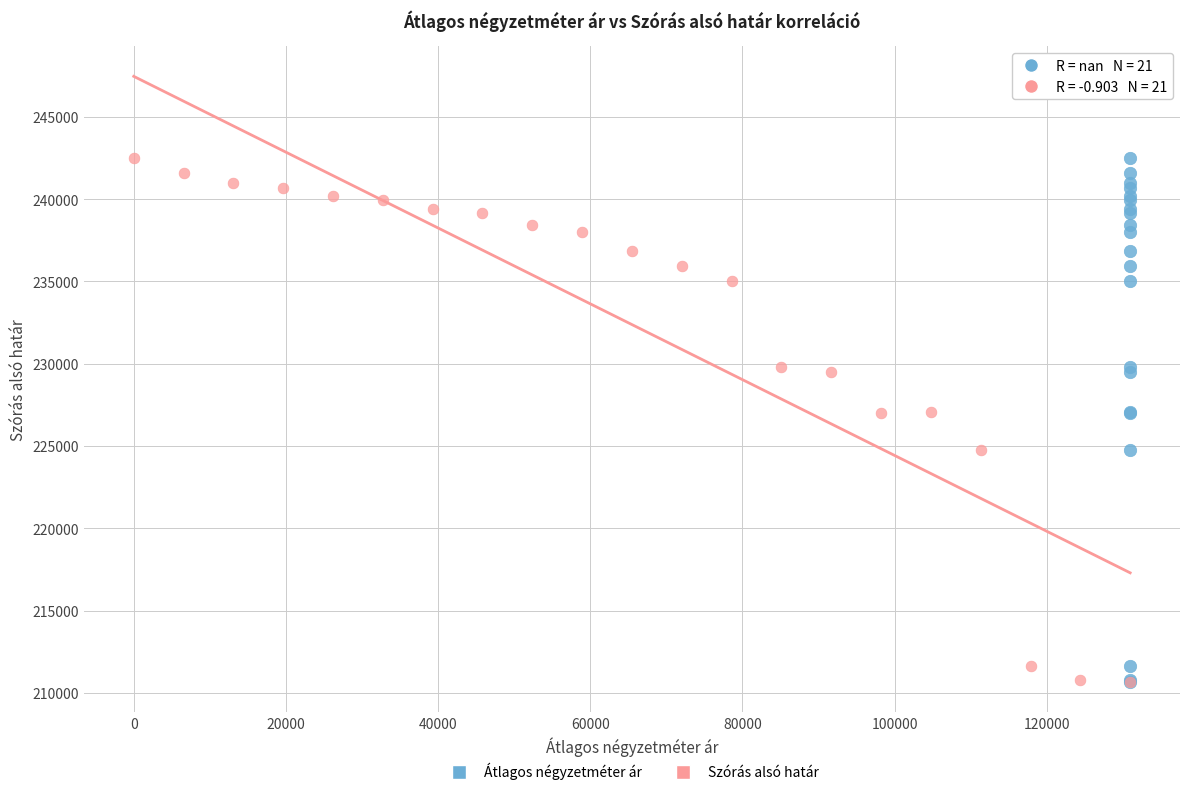

What are all the series names shown in the legend?

Átlagos négyzetméter ár, Szórás alsó határ